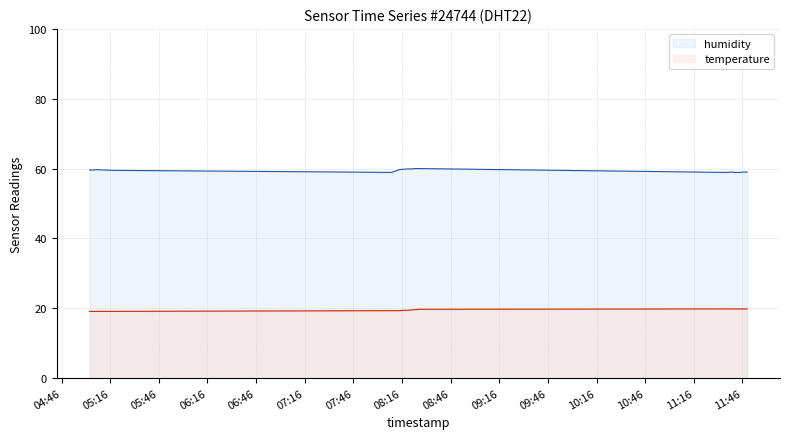

Does the chart have visible grid lines?

Yes